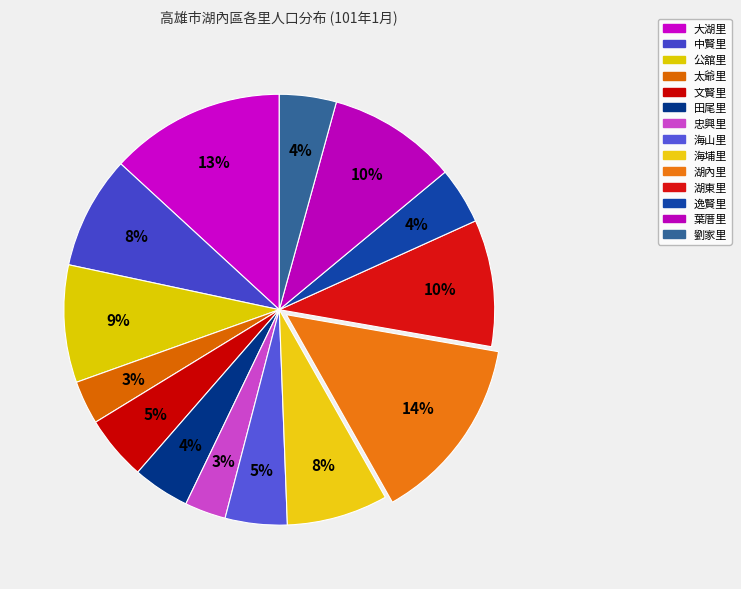

To the nearest percent, what is the average slice percentage?

7%